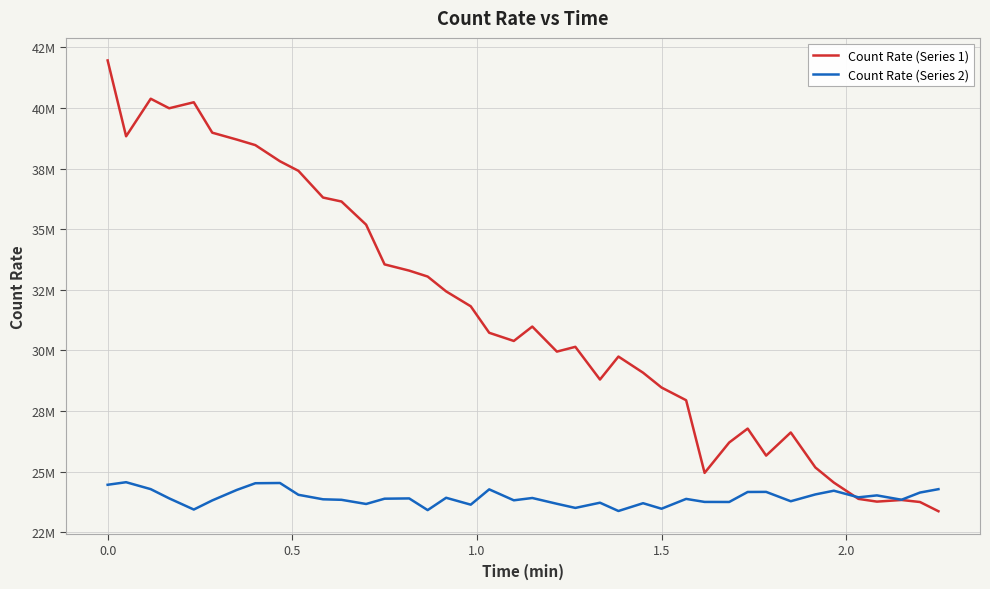

Does the chart display data point markers on the line(s)?

No